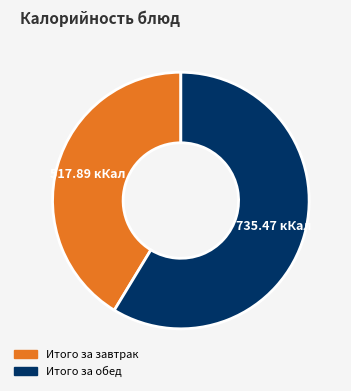

Is it true that Итого за завтрак is 41% of the pie?

True